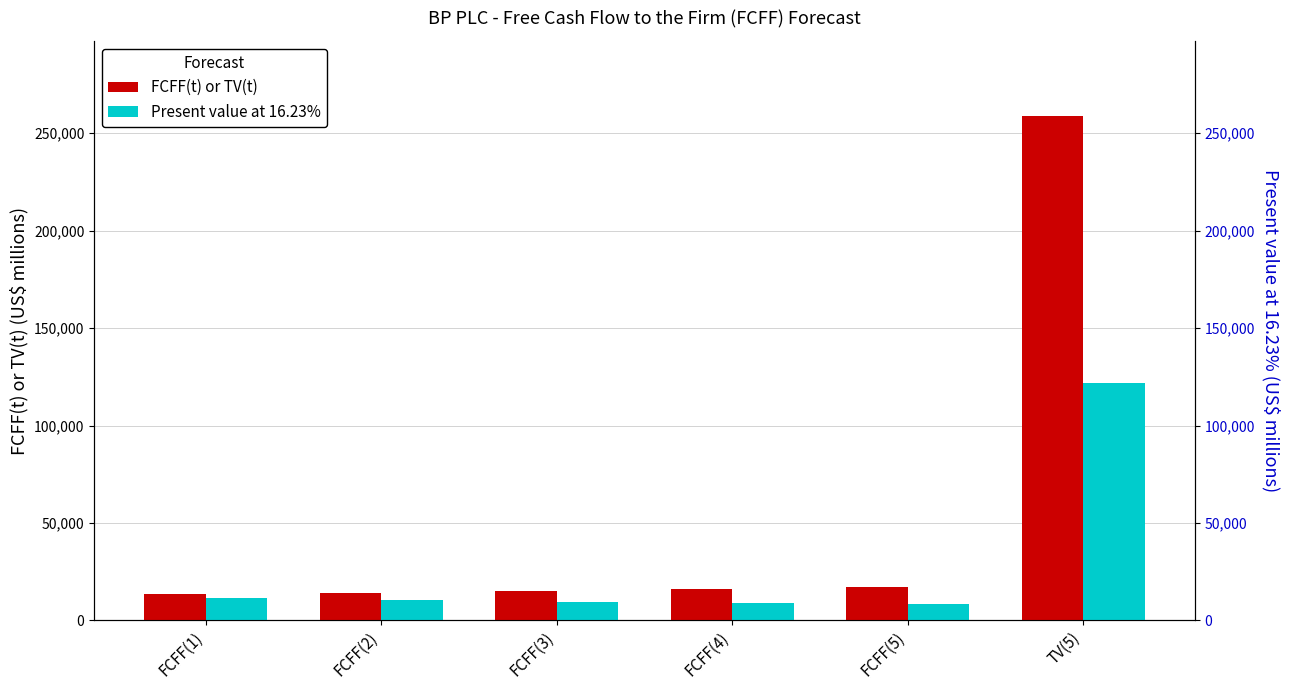

How many groups of bars are there?

6